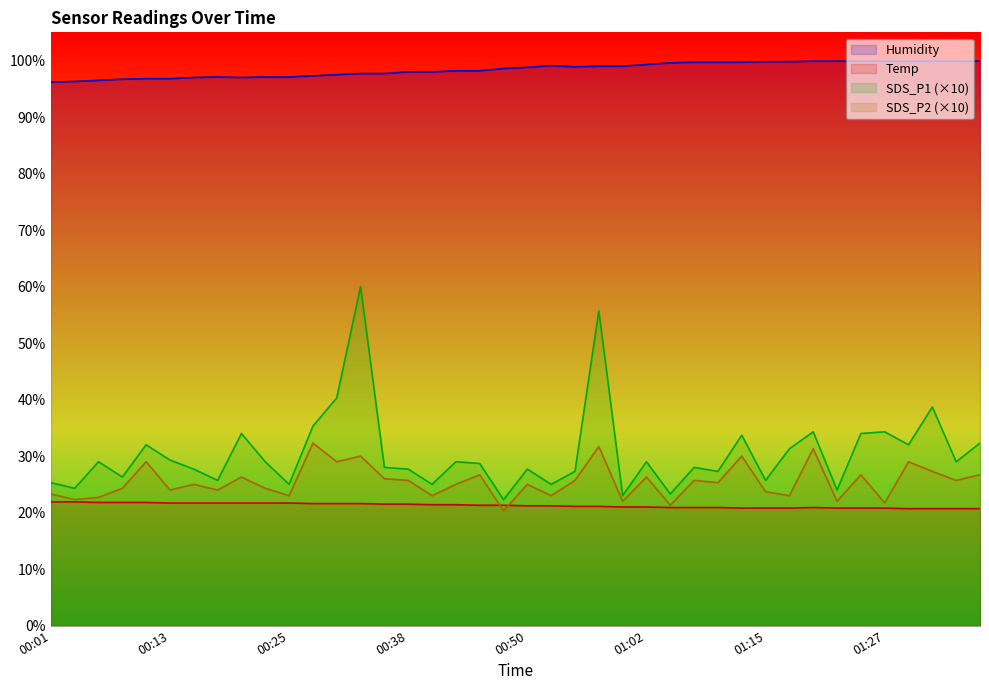

Which series has the widest spread of values?

SDS_P1 (×10)